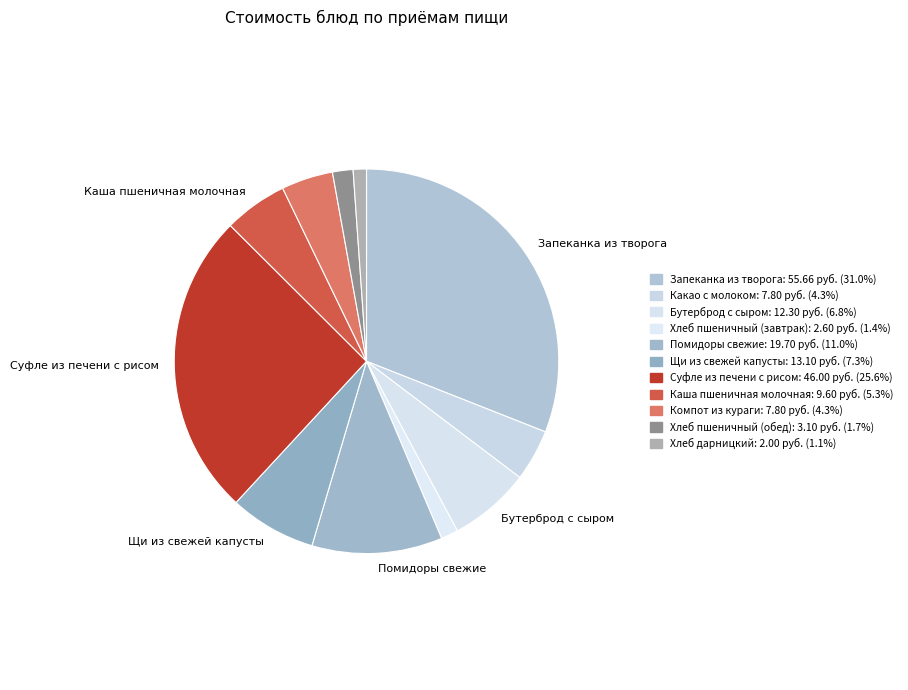

Does any single category account for the majority?

No